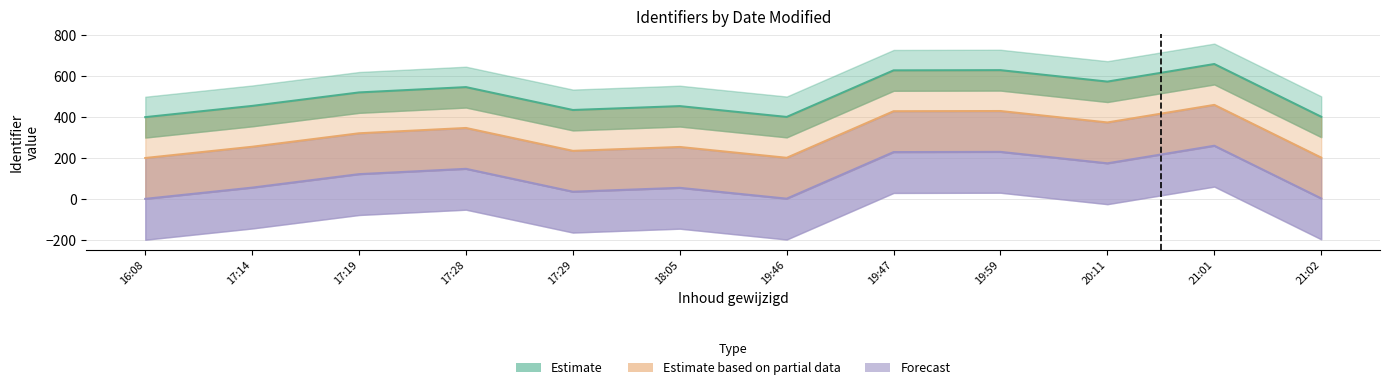

Where is Forecast nearest to the value 130?

17:19